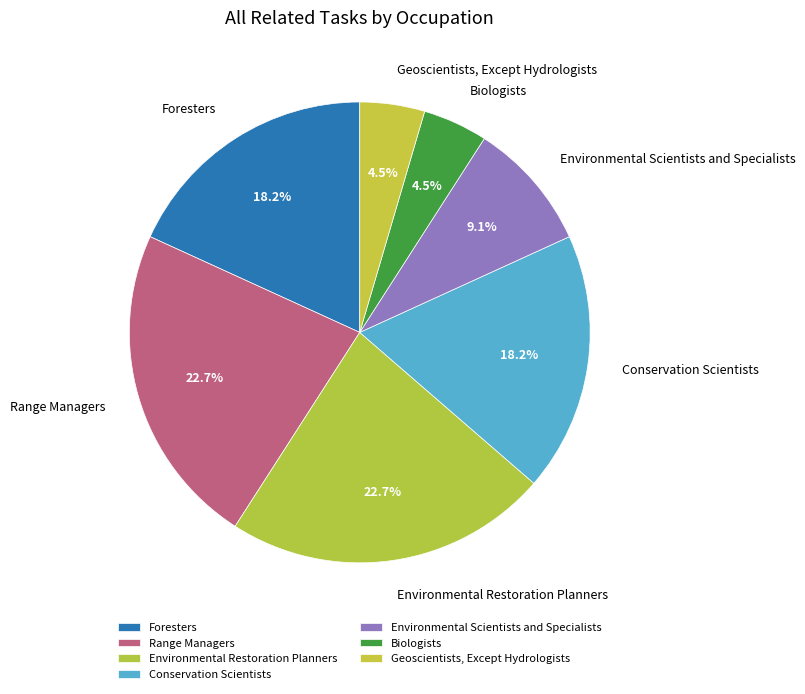

How many segments does this pie chart have?

7